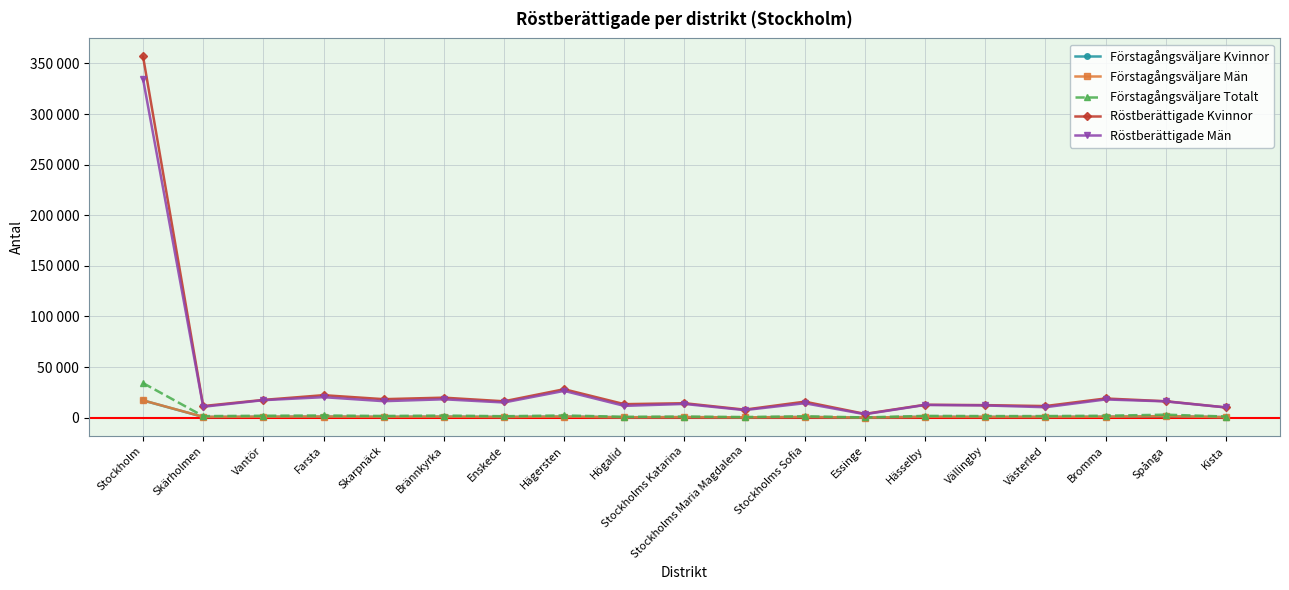

Reading left to right, extract all data points from this chart.

Förstagångsväljare Kvinnor: 17033	715	896	1037	811	1040	725	1104	441	521	328	655	132	884	766	772	938	1420	579
Förstagångsväljare Män: 17131	801	994	1115	852	1044	690	1080	399	570	308	685	116	867	806	802	974	1523	566
Förstagångsväljare Totalt: 34164	1516	1890	2152	1663	2084	1415	2184	840	1091	636	1340	248	1751	1572	1574	1912	2943	1145
Röstberättigade Kvinnor: 356884	11469	17559	22220	18279	19768	16189	28102	13346	14275	7935	15820	3738	12769	12395	11469	18954	16239	10137
Röstberättigade Män: 334605	10761	17300	20252	16288	18163	15011	26468	11671	13562	7453	14281	3391	12554	12077	10314	17996	16089	10092